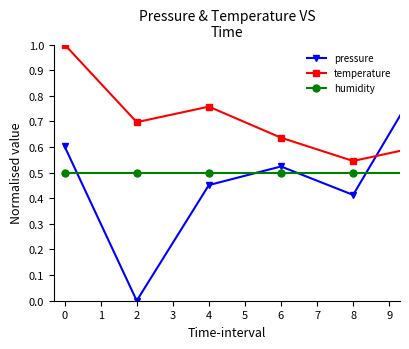

List the series in order of their peak value, lowest first.

humidity, pressure, temperature